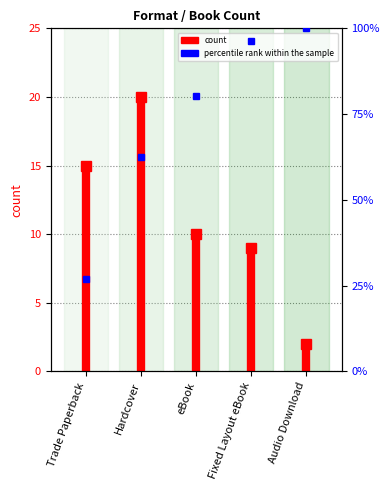

Which category has the highest value across all series?

Hardcover